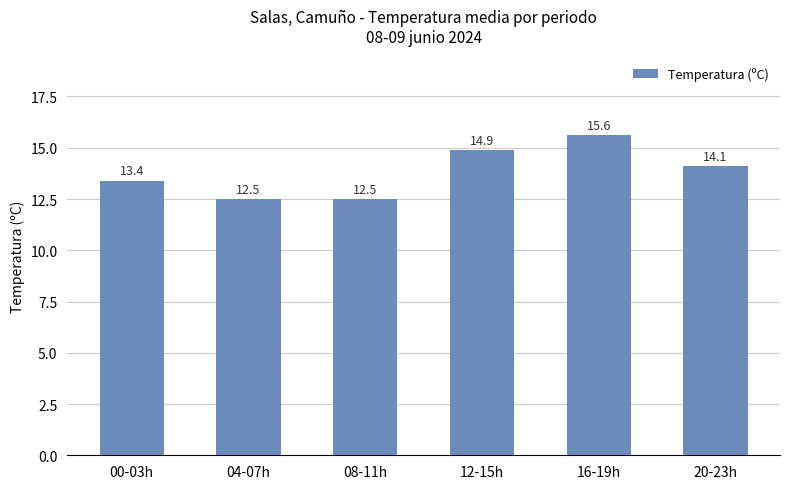

Reading right to left, transcribe all the data shown in this chart.

20-23h=14.1	16-19h=15.6	12-15h=14.9	08-11h=12.5	04-07h=12.5	00-03h=13.4